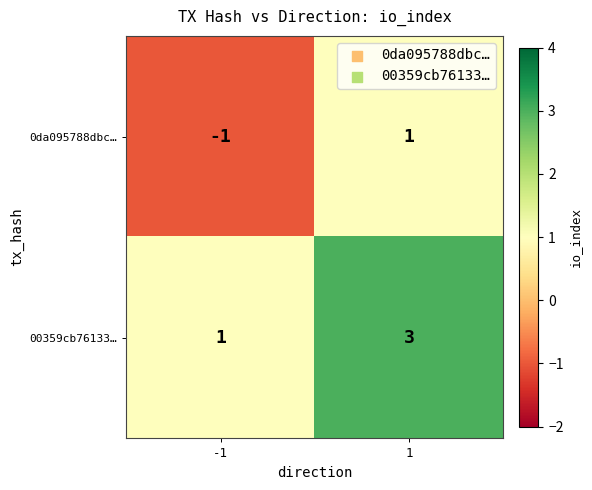

What is the sum of all 00359cb76133… values?

4